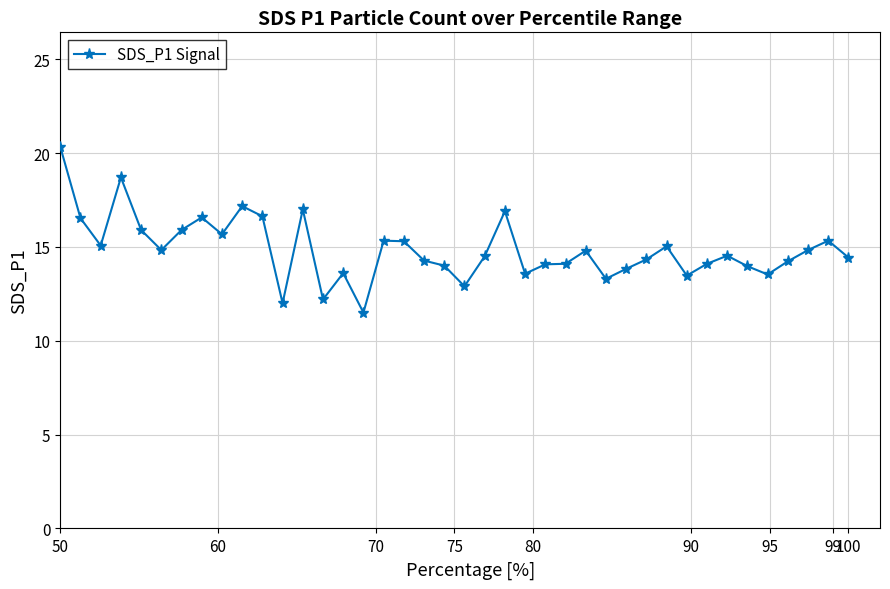

What is the minimum value shown in the chart?

11.5